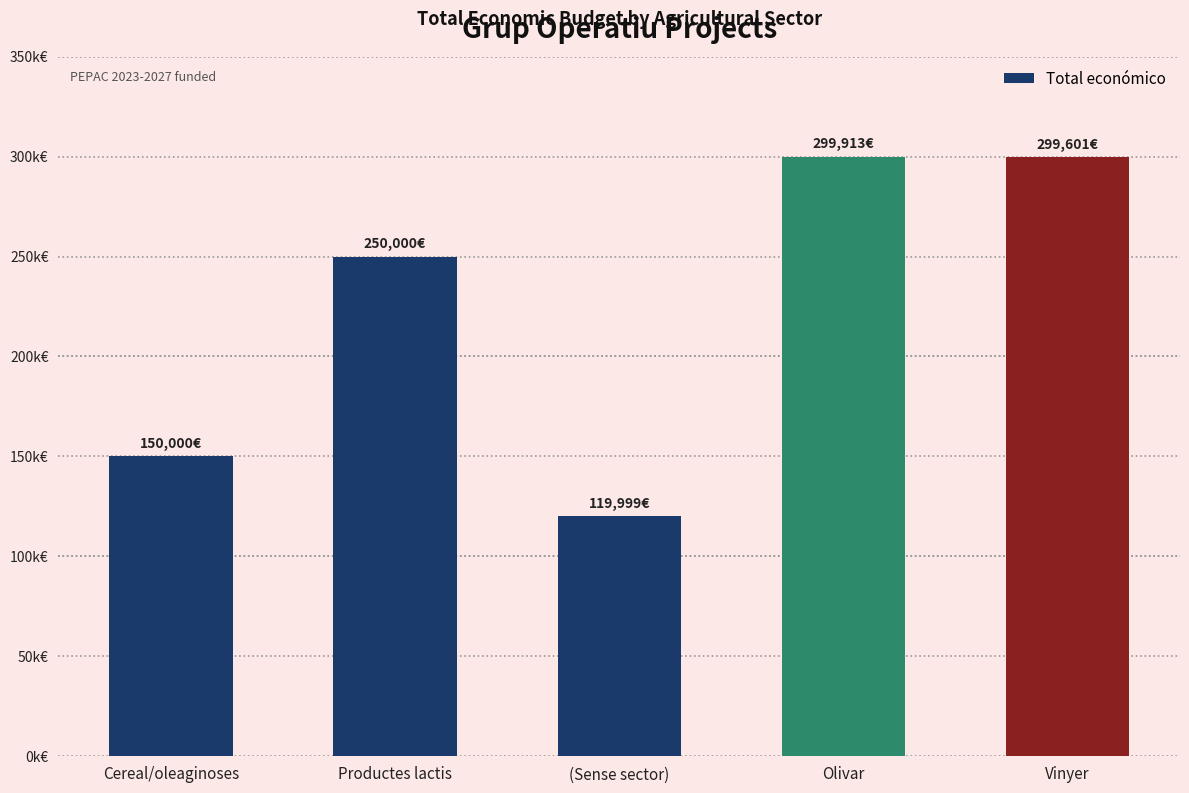

Reading left to right, what are all the values shown in this chart?

150000	250000	119999	299913	299601